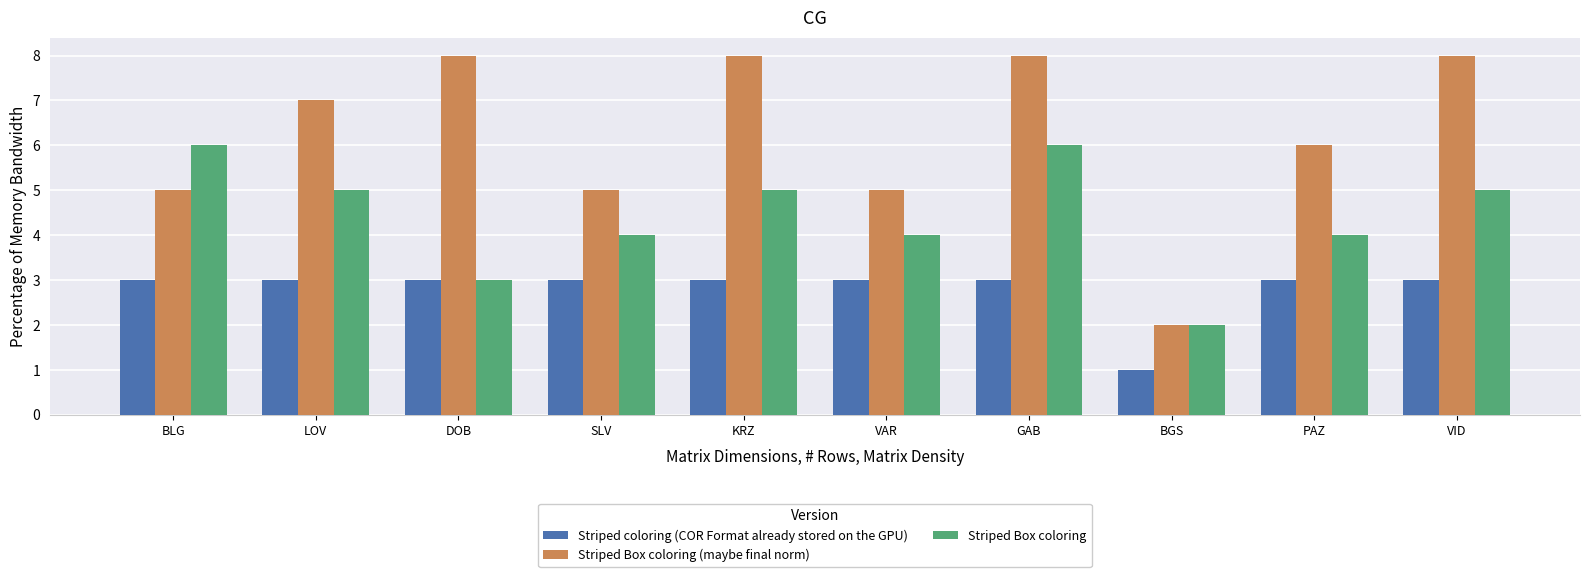

What is the maximum value shown in the chart?

8